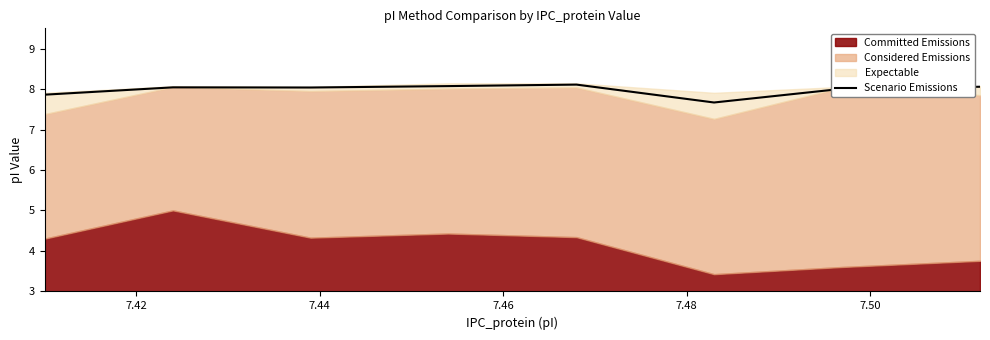

What is the lowest value of the Scenario Emissions series?

7.7